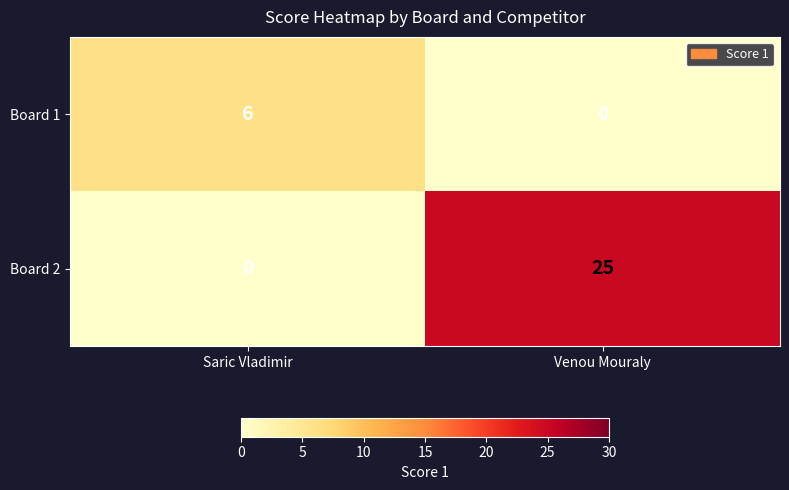

Rank the series by their maximum value, from lowest to highest.

Board 1, Board 2